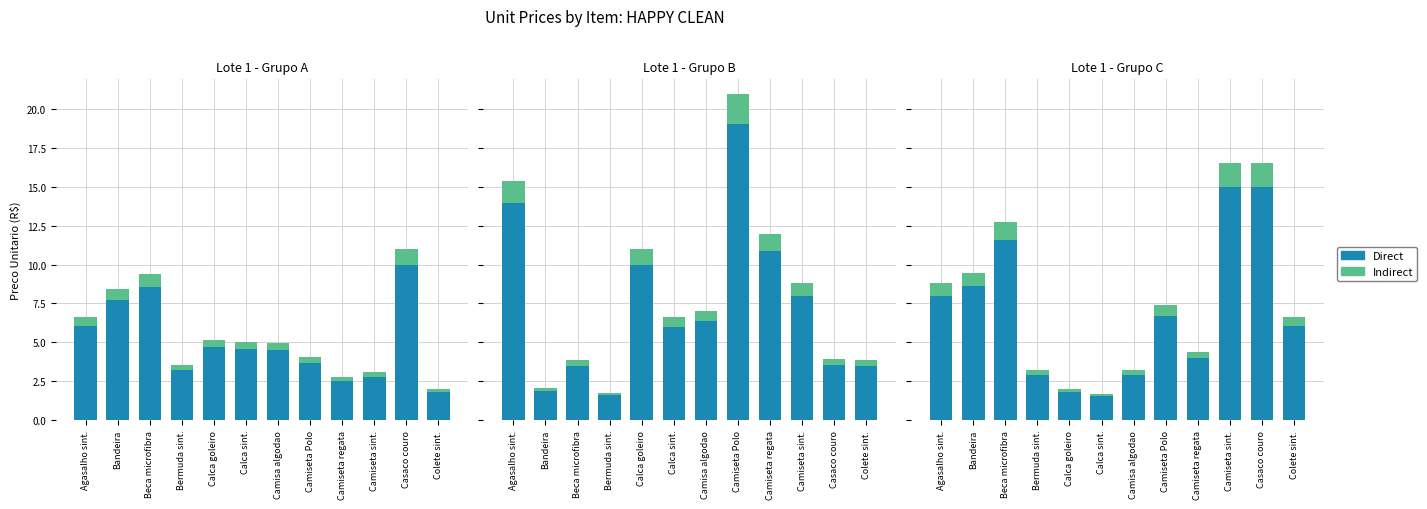

What position from the left is Casaco couro?

11